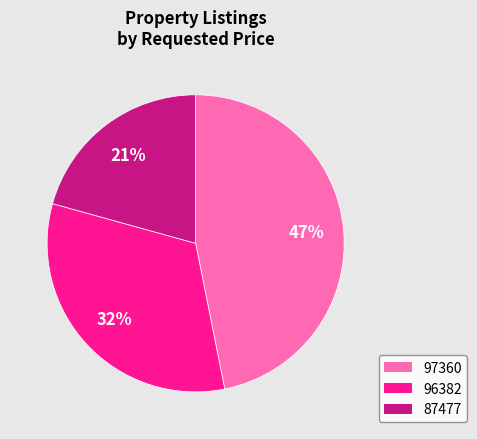

What is the largest slice in the pie chart?

97360